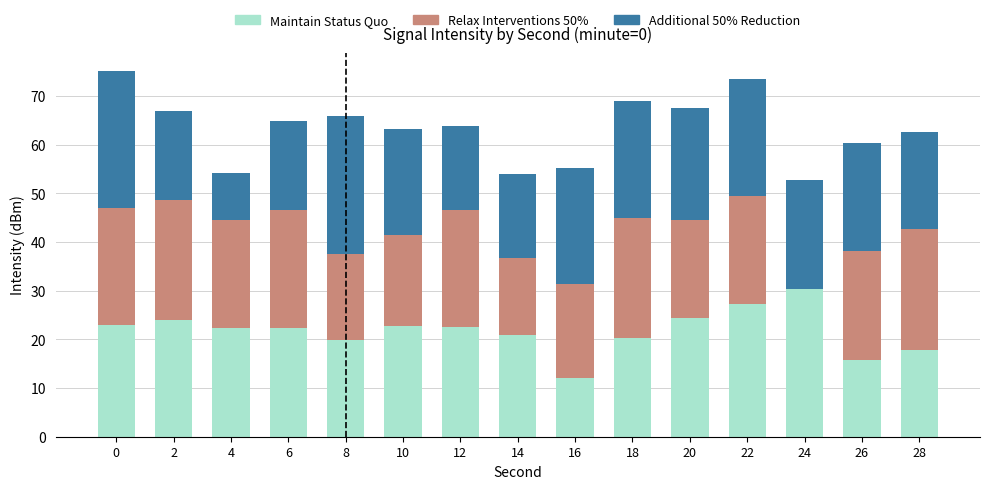

What is the sum of all Maintain Status Quo values?

326.0